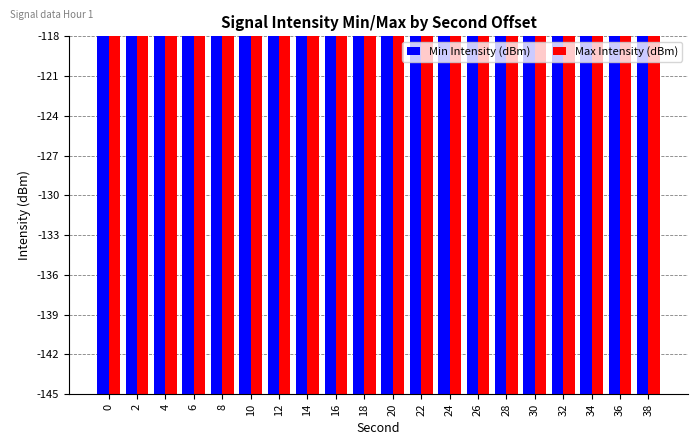

Between 14 and 30, which series saw the biggest shift?

Min Intensity (dBm)